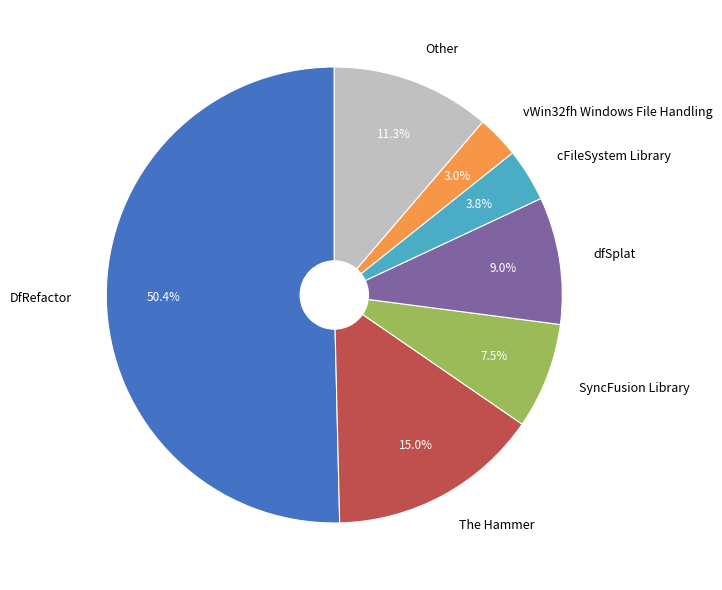

Which category has the biggest portion of the pie?

DfRefactor